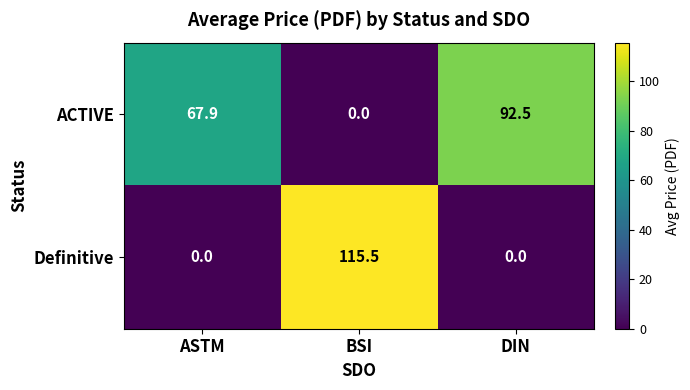

The Definitive series shows -60.4 at DIN. True or false?

False